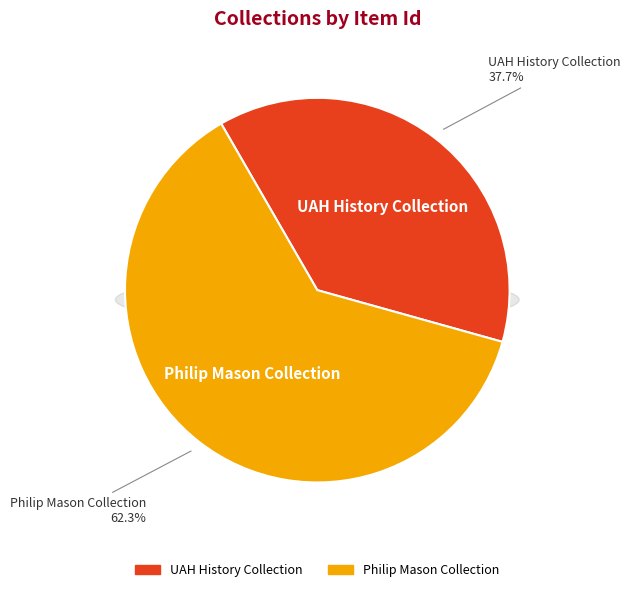

How much of the chart is everything except Philip Mason Collection?

37.7%